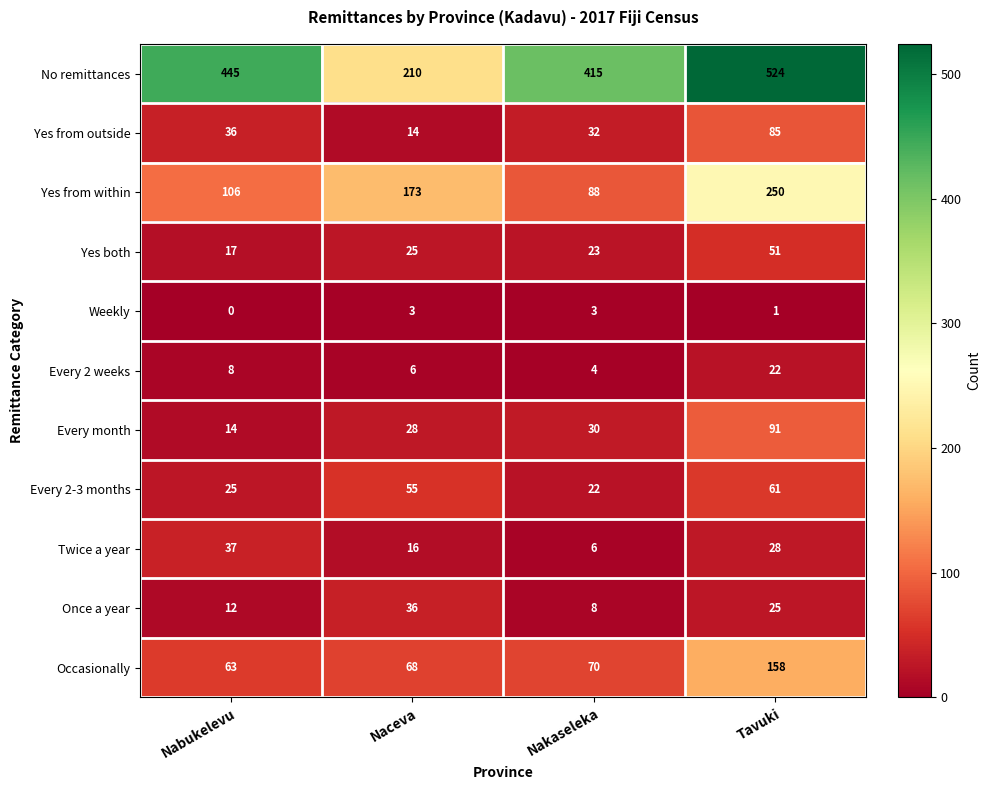

Between Nabukelevu and Naceva, which series saw the biggest shift?

No remittances